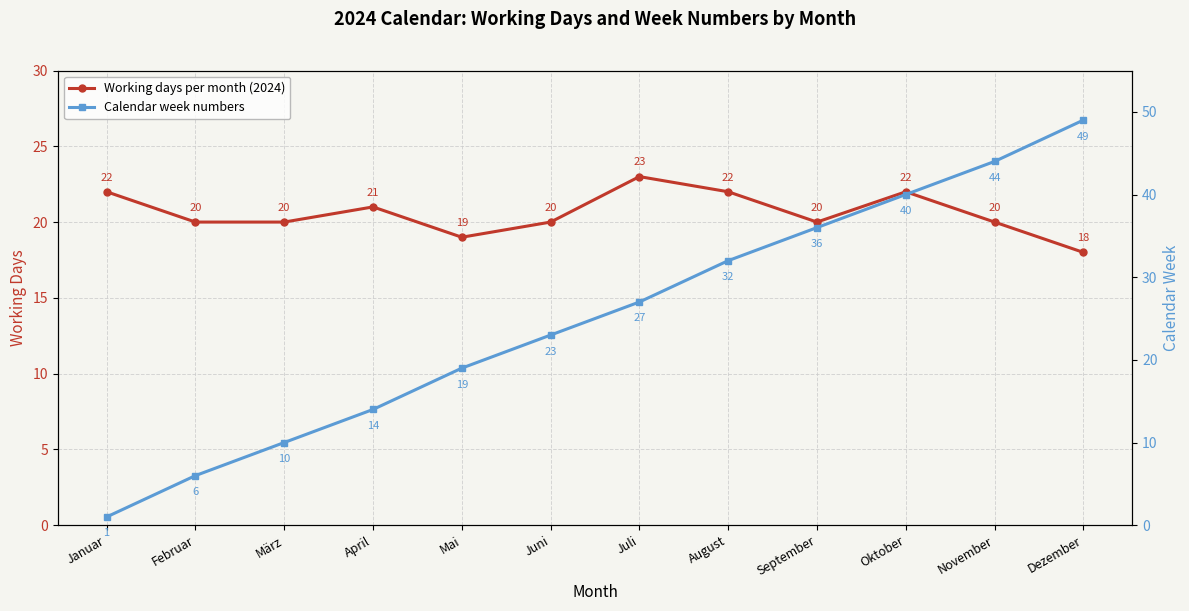

True or false: Working days per month (2024) and Calendar week numbers cross at least once.

False